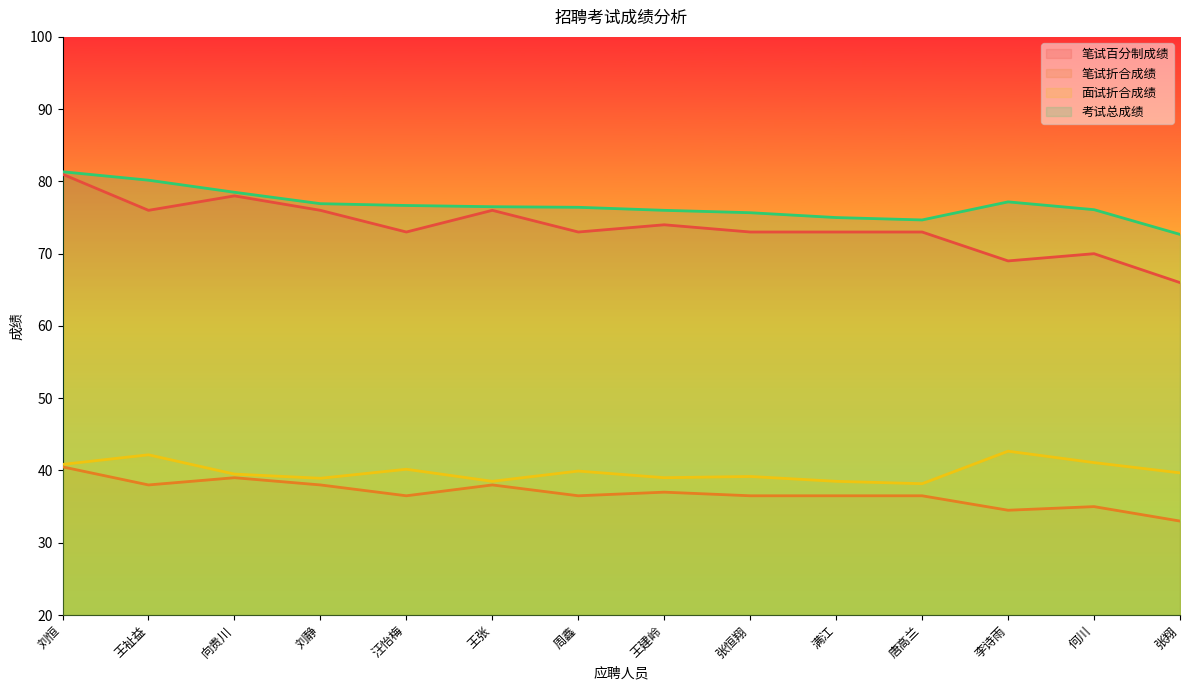

How many lines are shown in the chart?

4